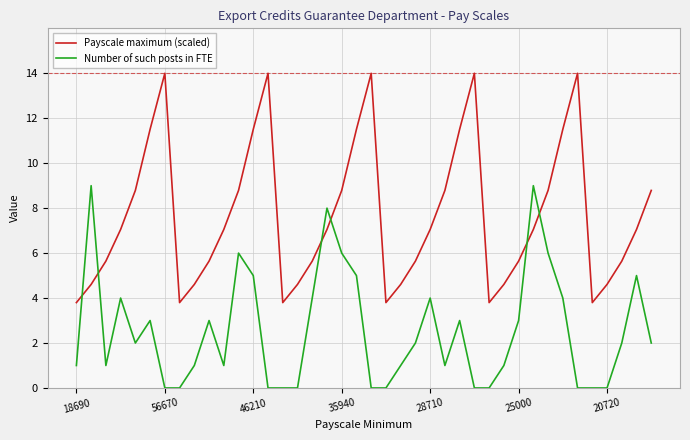

After their last crossing, which series has the higher values: Payscale maximum (scaled) or Number of such posts in FTE?

Payscale maximum (scaled)